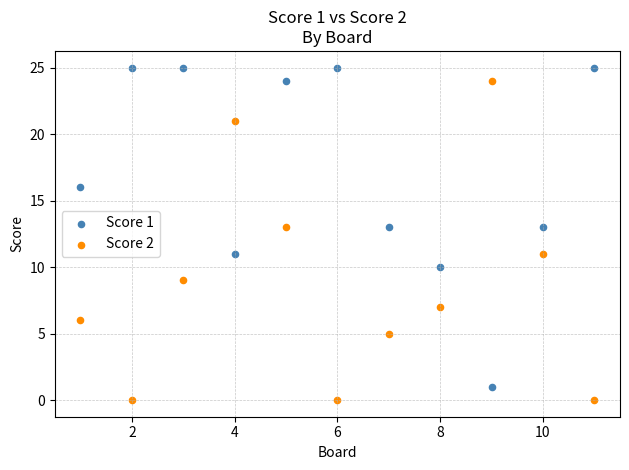

What is the X range (max minus min) for the scatter plot?

10